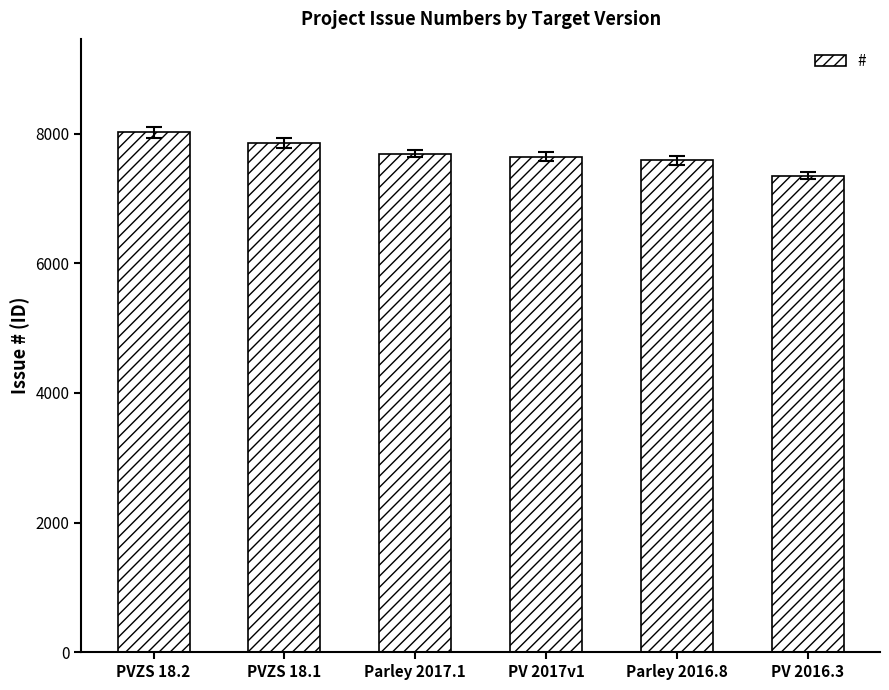

What is the label of the 5th bar from the right?

PVZS 18.1